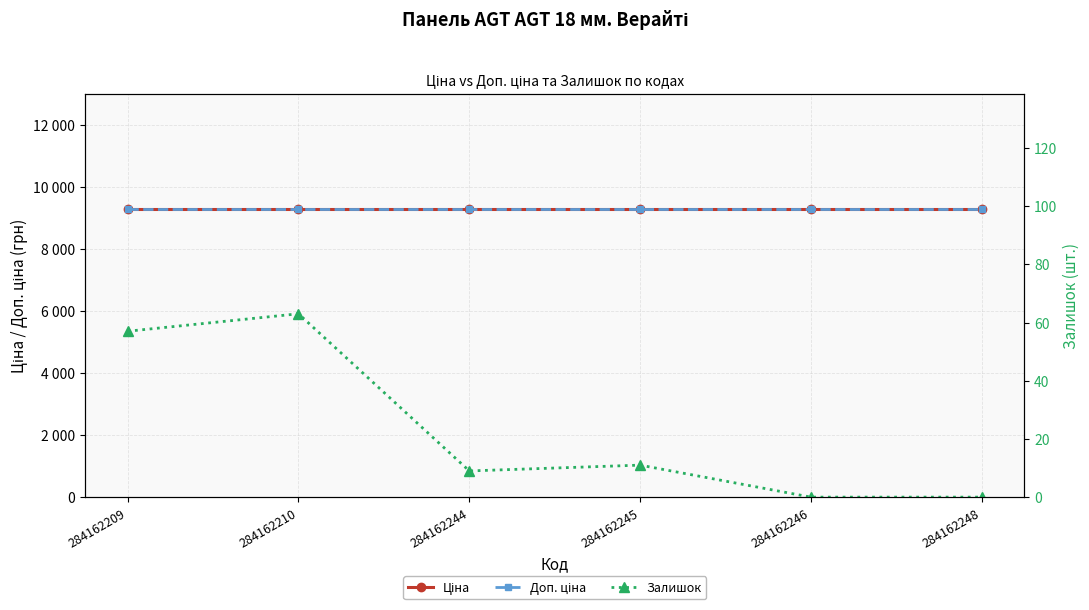

Which has a higher value, 284162244 or 284162245?

284162244